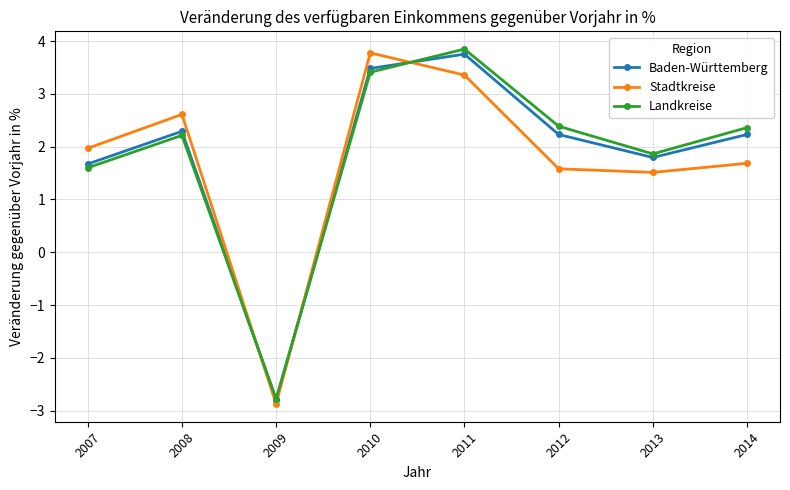

How many data points in Baden-Württemberg are above 2?

5